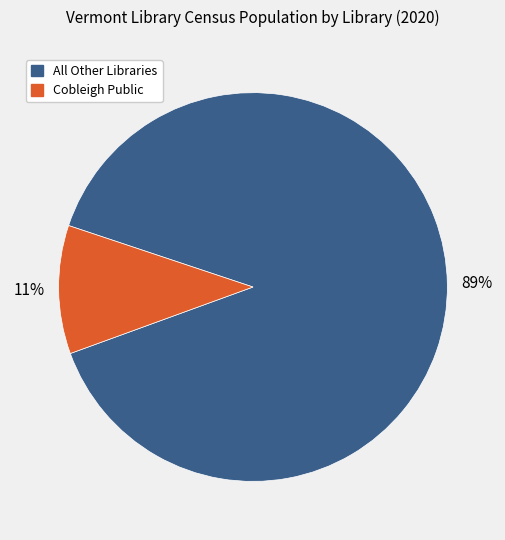

How many slices are in this pie chart?

2